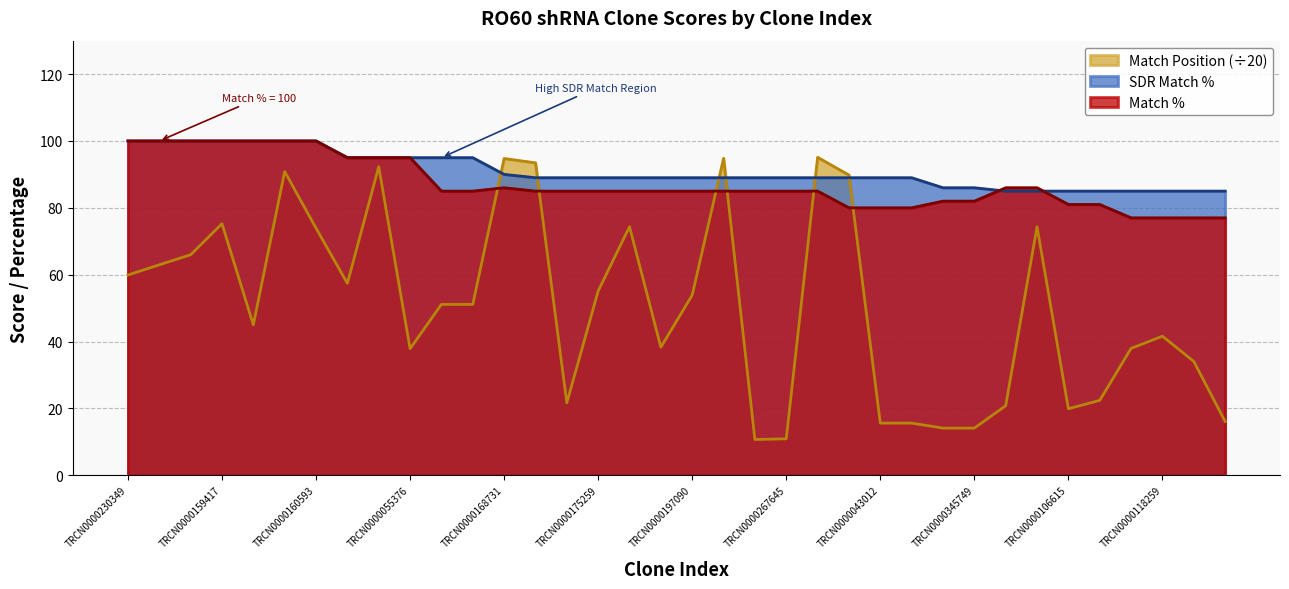

True or false: SDR Match % and Match Position intersect in this chart.

True